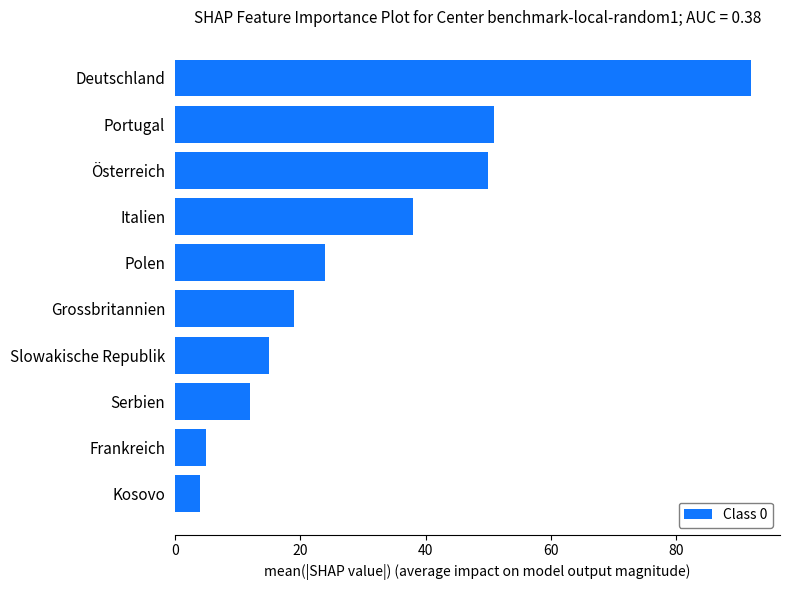

How many data points are less than 24?

5